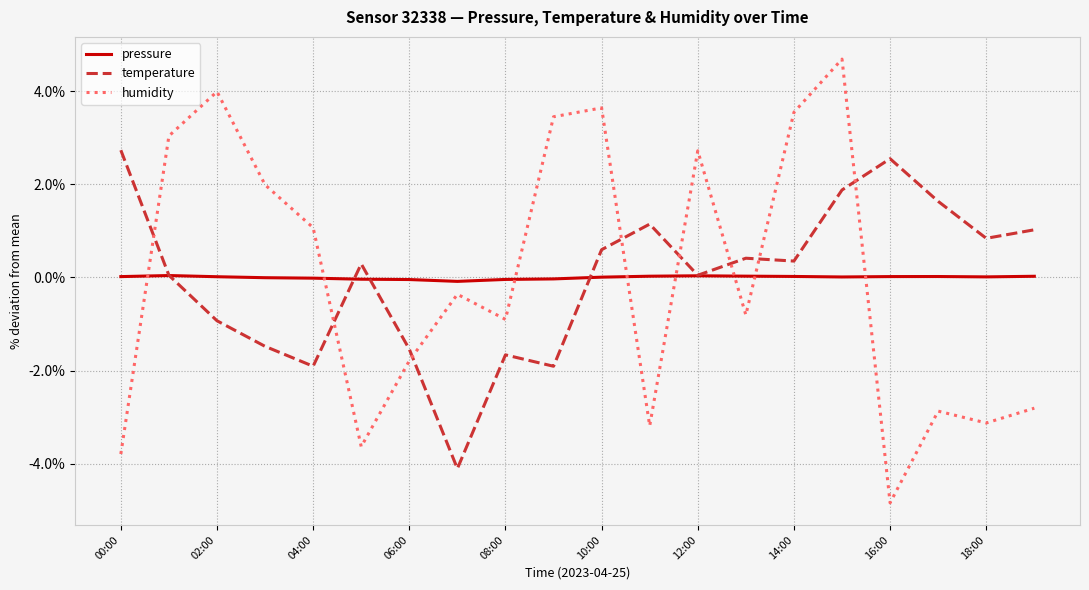

What is the minimum value shown in the chart?

-4.8